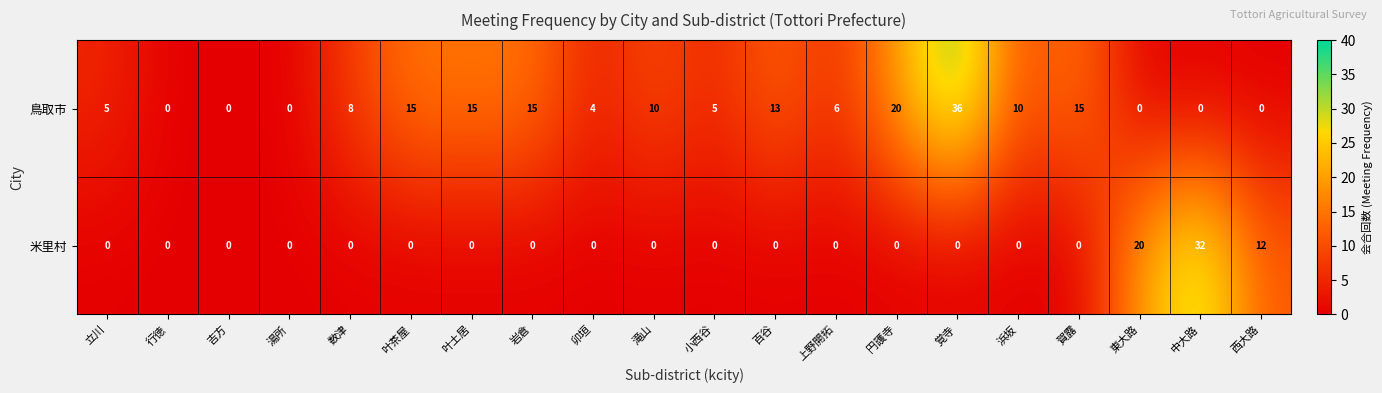

At 数津, list the series in order from largest to smallest.

鳥取市, 米里村